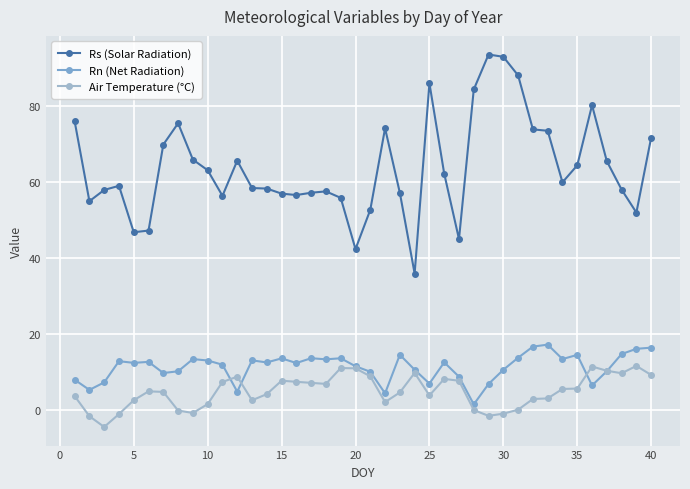

True or false: Rs (Solar Radiation) and Air Temperature (°C) intersect in this chart.

False